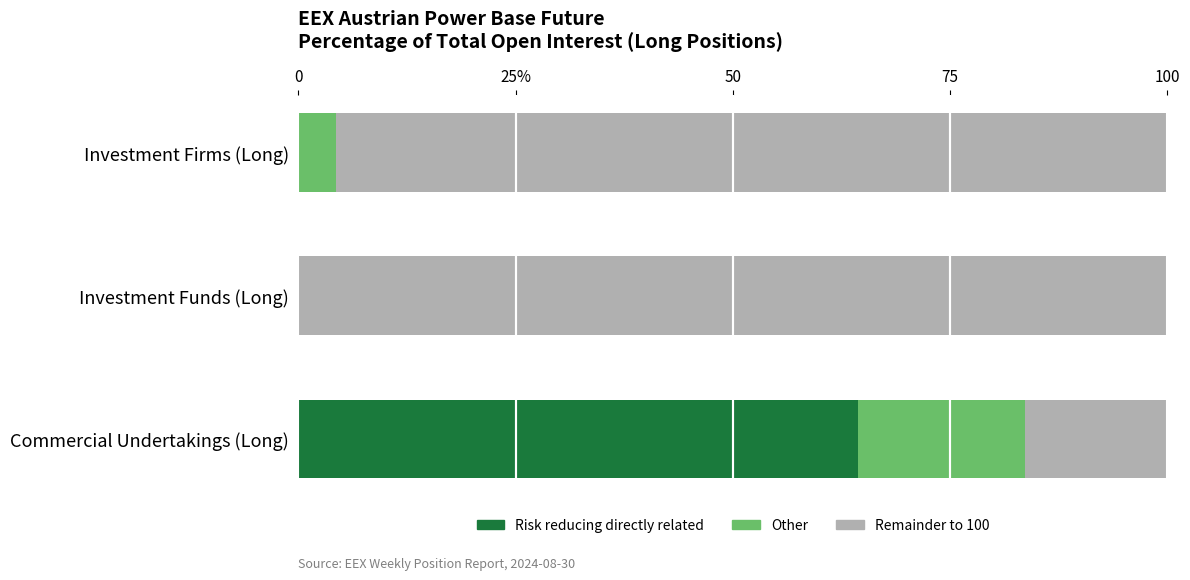

List the series in order of their peak value, highest first.

Remainder to 100, Risk reducing directly related, Other